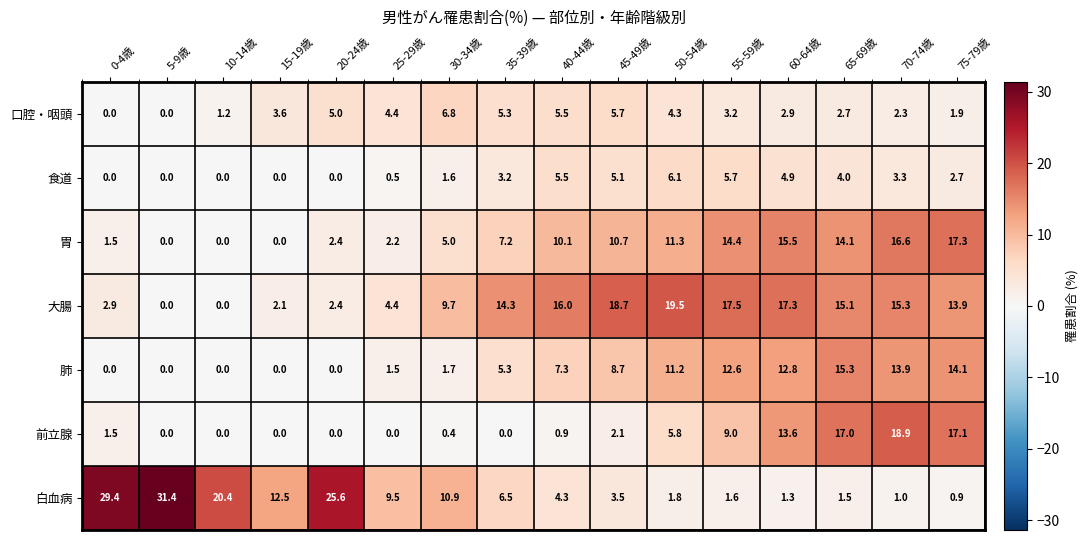

List the labels in order of 白血病 value, largest first.

5-9歳, 0-4歳, 20-24歳, 10-14歳, 15-19歳, 30-34歳, 25-29歳, 35-39歳, 40-44歳, 45-49歳, 50-54歳, 55-59歳, 65-69歳, 60-64歳, 70-74歳, 75-79歳